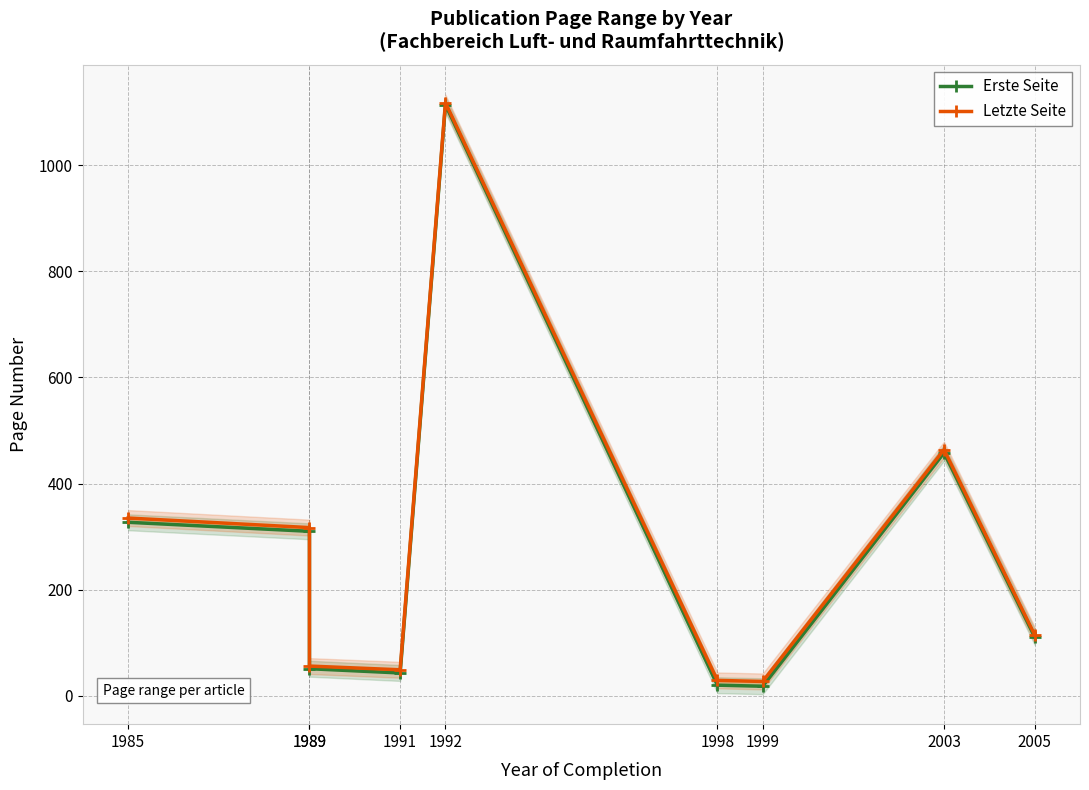

What is the difference between the maximum and minimum values in the Letzte Seite series?

1091